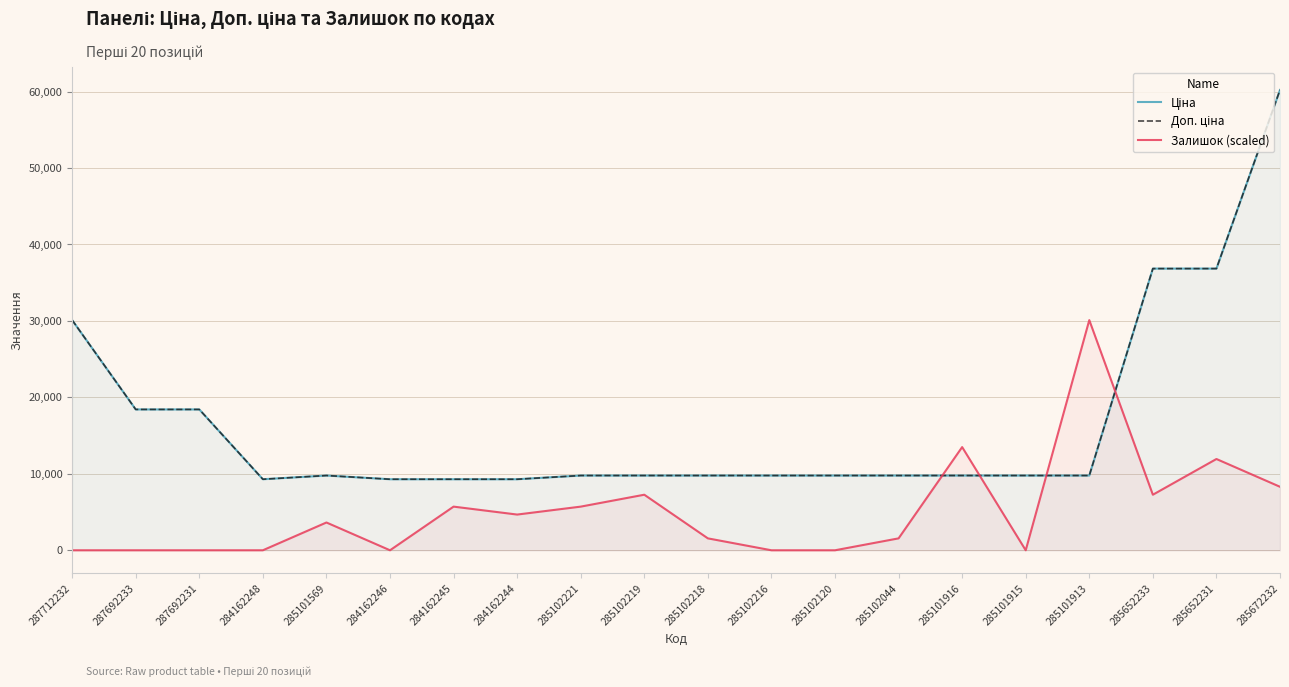

Where do Залишок (scaled) and Ціна first cross each other?

285102044 and 285101916